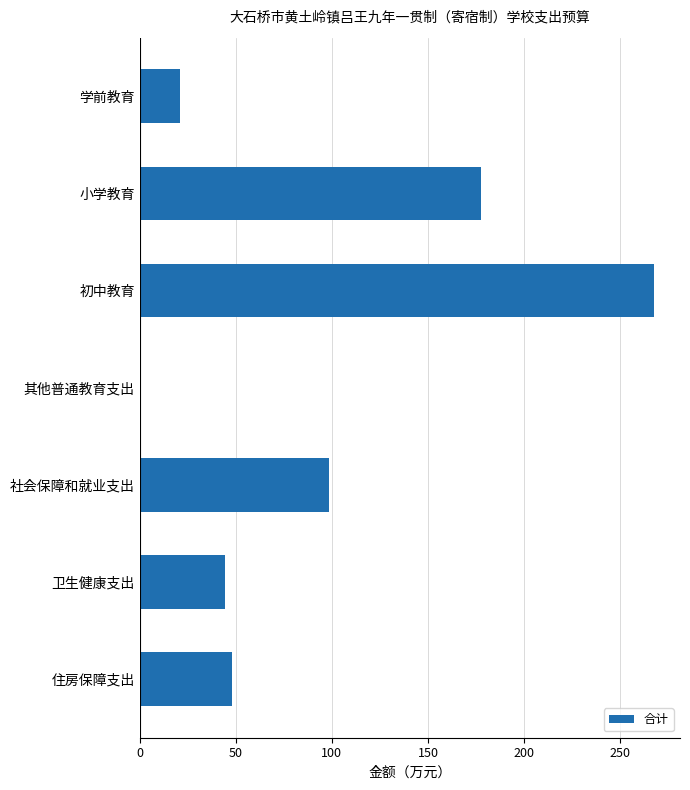

What is the maximum value shown in the chart?

267.7